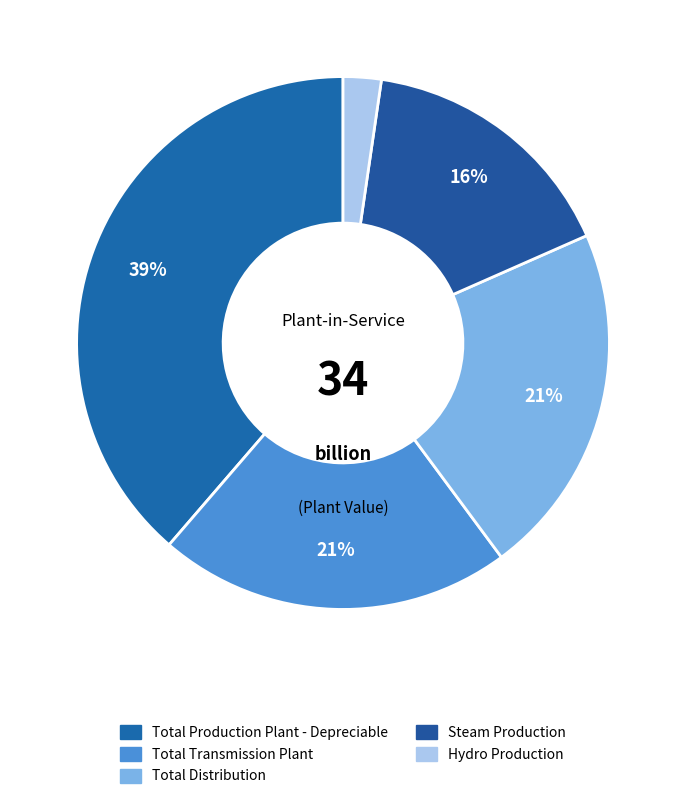

What is the smallest slice in the pie chart?

Hydro Production